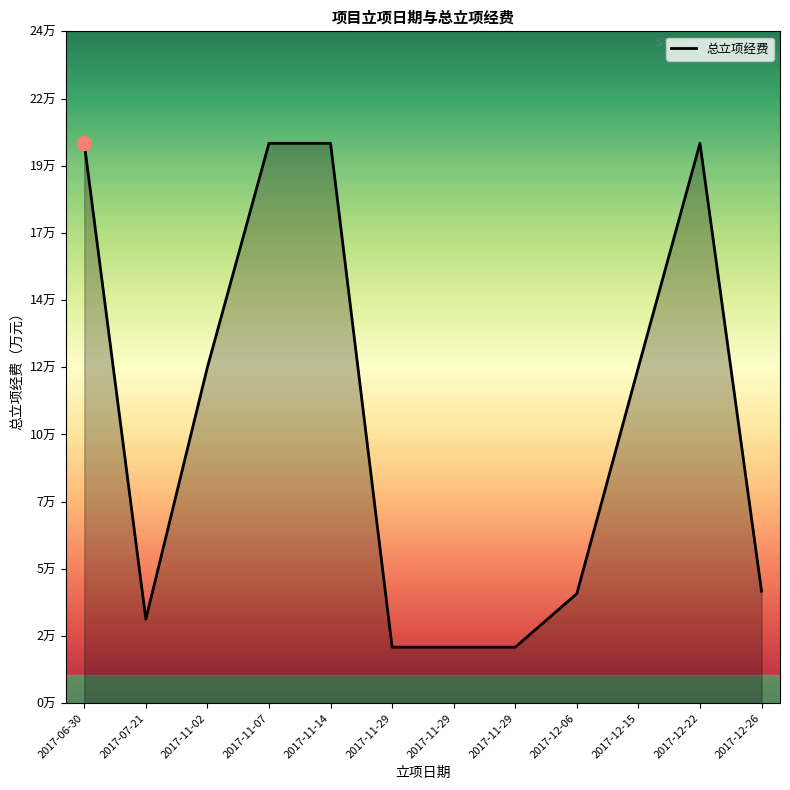

Is this an area chart (filled region under the line)?

Yes